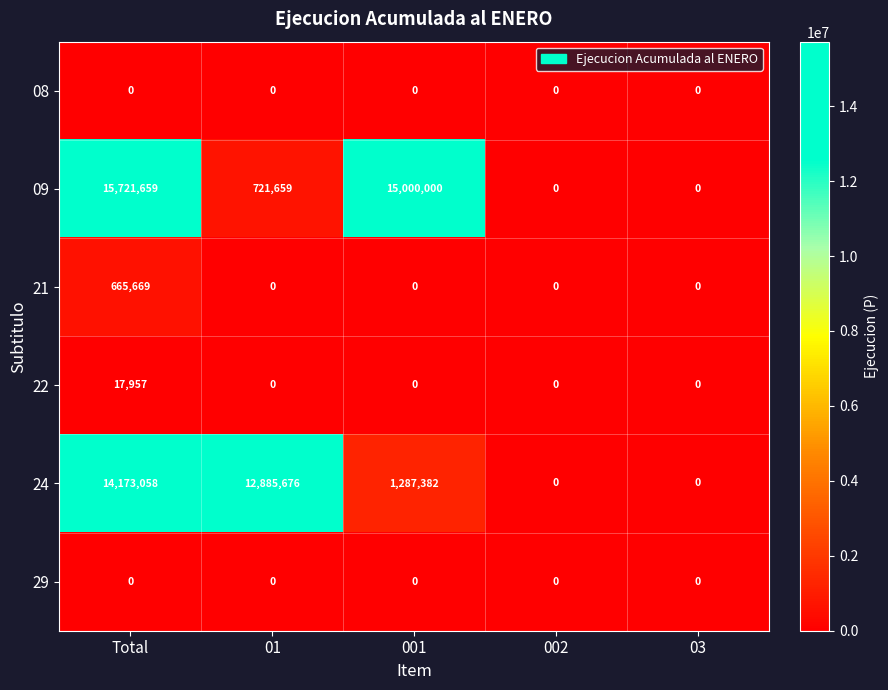

What is the total value across all series at Total?

30578343